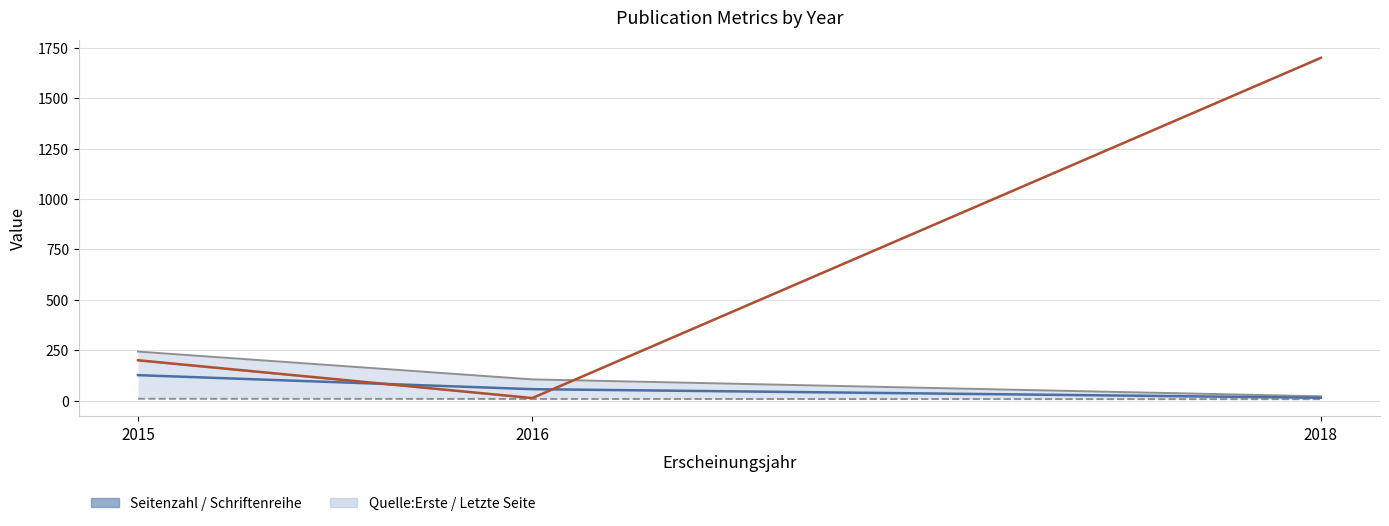

True or false: Seitenzahl has a value of 339.8 at 2015.

False